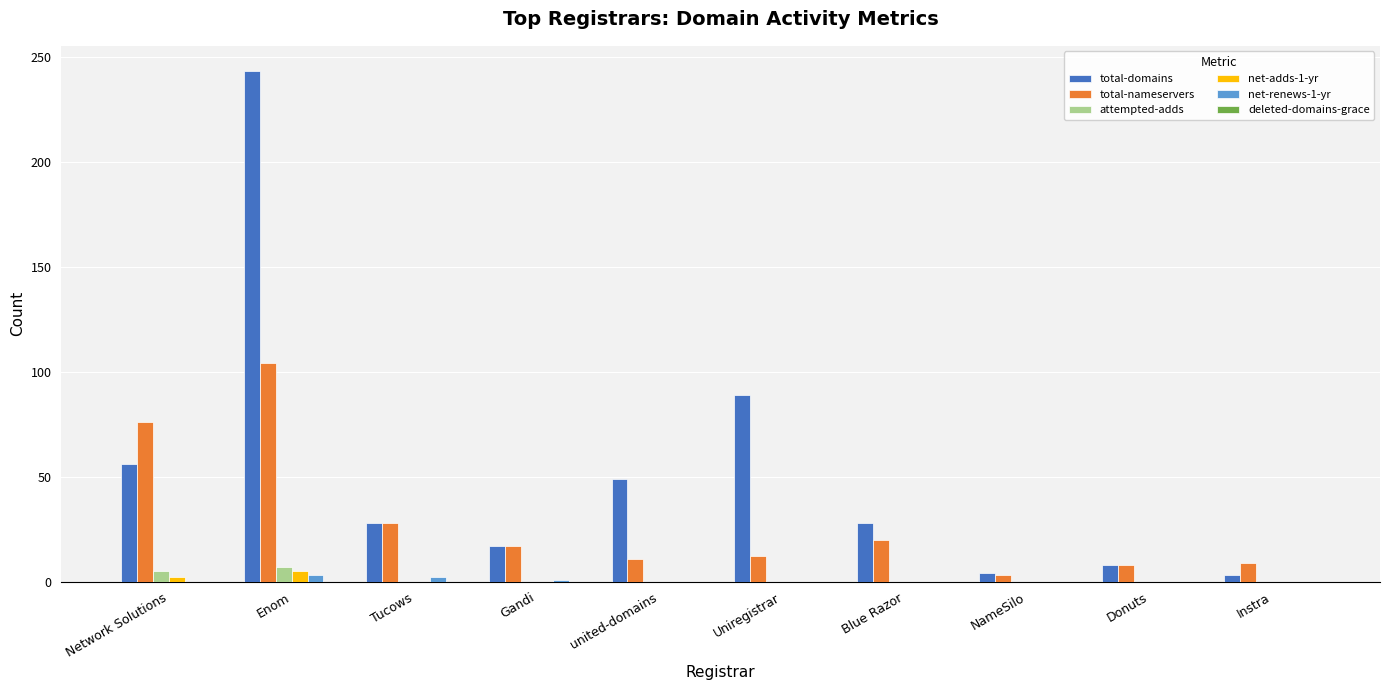

How many distinct data groups are displayed?

5